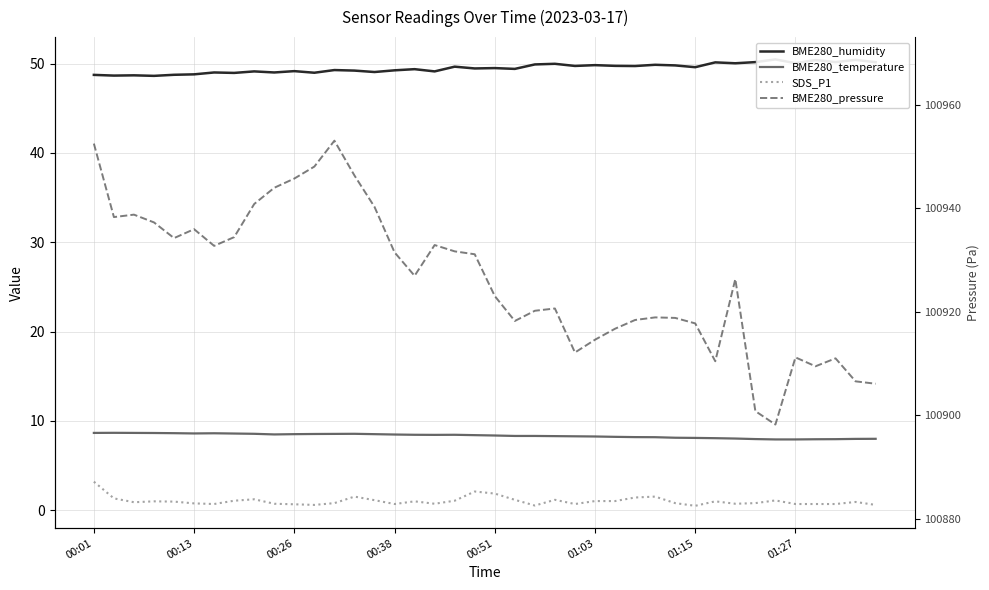

The value of BME280_pressure at 16 is 100927.0. True or false?

True